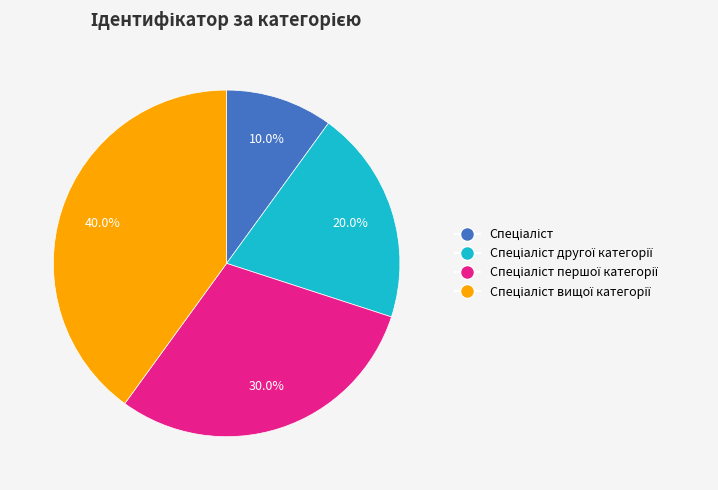

To the nearest percent, what is the average slice percentage?

25%